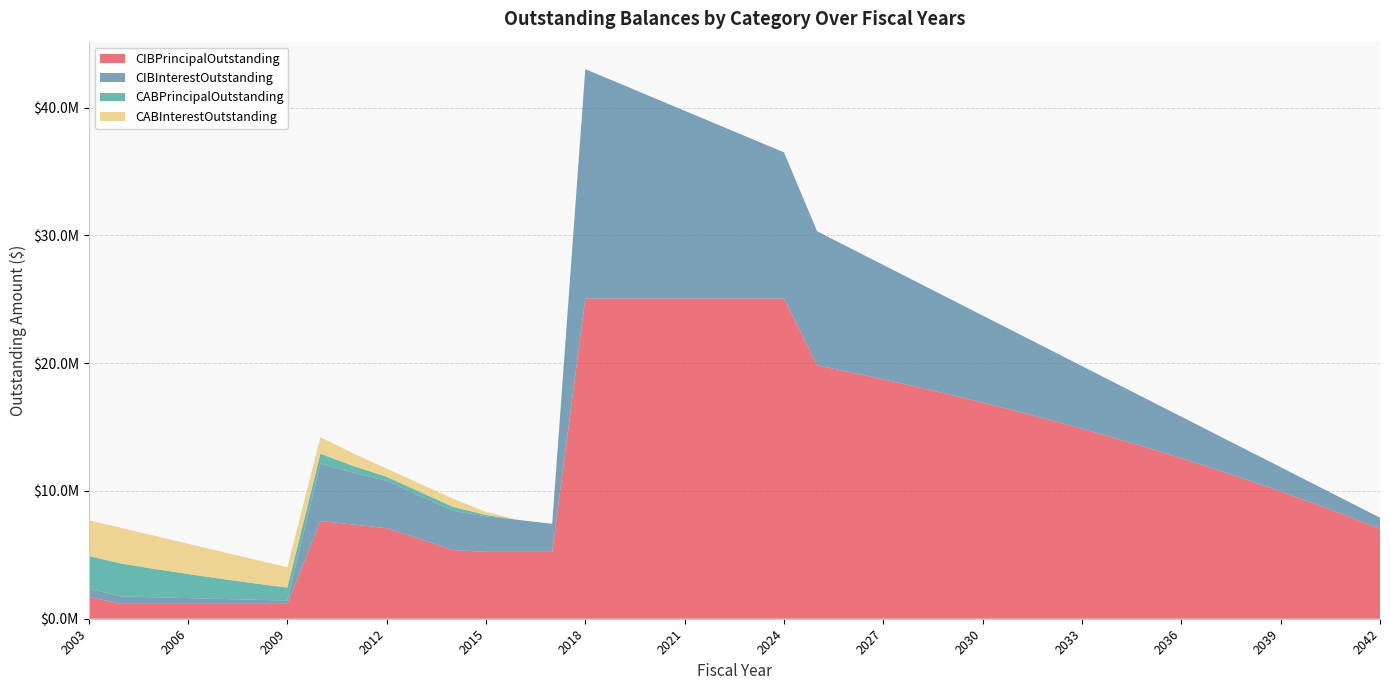

Reading left to right, list all the values displayed in this chart.

CIBPrincipalOutstanding: 2003=1700000.0	2004=1165000.0	2005=1165000.0	2006=1165000.0	2007=1165000.0	2008=1165000.0	2009=1165000.0	2010=7650000.0	2011=7370000.0	2012=7085000.0	2013=6240000.0	2014=5370000.0	2015=5235000.0	2016=5235000.0	2017=5235000.0	2018=25060000.0	2019=25060000.0	2020=25060000.0	2021=25060000.0	2022=25060000.0	2023=25060000.0	2024=25060000.0	2025=19825000.0	2026=19290000.0	2027=18730000.0	2028=18150000.0	2029=17545000.0	2030=16915000.0	2031=16260000.0	2032=15580000.0	2033=14870000.0	2034=14130000.0	2035=13360000.0	2036=12560000.0	2037=11725000.0	2038=10860000.0	2039=9960000.0	2040=9020000.0	2041=8045000.0	2042=7030000.0
CIBInterestOutstanding: 2003=655087.5	2004=577637.5	2005=513562.5	2006=449487.5	2007=385412.5	2008=321337.5	2009=257262.5	2010=4496249.8	2011=4051317.8	2012=3709581.2	2013=3381257.2	2014=3074370.8	2015=2780046.8	2016=2487410.2	2017=2194773.8	2018=17944034.5	2019=16860600.8	2020=15774964.2	2021=14689327.8	2022=13603691.2	2023=12518054.8	2024=11432418.2	2025=10493100.0	2026=9710800.0	2027=8950400.0	2028=8212800.0	2029=7498900.0	2030=6809700.0	2031=6146200.0	2032=5509400.0	2033=4900400.0	2034=4320400.0	2035=3770600.0	2036=3252200.0	2037=2766500.0	2038=2314800.0	2039=1898400.0	2040=1518800.0	2041=1177500.0	2042=876000.0
CABPrincipalOutstanding: 2003=2563264.6	2004=2563264.6	2005=2213371.1	2006=1883624.1	2007=1573462.6	2008=1284014.1	2009=1014673.7	2010=763048.7	2011=528429.7	2012=310090.7	2013=310090.7	2014=310090.7	2015=106335.0	2016=0.0	2017=0.0	2018=0.0	2019=0.0	2020=0.0	2021=0.0	2022=0.0	2023=0.0	2024=0.0	2025=0.0	2026=0.0	2027=0.0	2028=0.0	2029=0.0	2030=0.0	2031=0.0	2032=0.0	2033=0.0	2034=0.0	2035=0.0	2036=0.0	2037=0.0	2038=0.0	2039=0.0	2040=0.0	2041=0.0	2042=0.0
CABInterestOutstanding: 2003=2791735.4	2004=2791735.4	2005=2591628.9	2006=2371375.9	2007=2131537.4	2008=1870985.9	2009=1590326.4	2010=1291951.4	2011=976570.3	2012=644909.3	2013=644909.3	2014=644909.3	2015=233665.0	2016=0.0	2017=0.0	2018=0.0	2019=0.0	2020=0.0	2021=0.0	2022=0.0	2023=0.0	2024=0.0	2025=0.0	2026=0.0	2027=0.0	2028=0.0	2029=0.0	2030=0.0	2031=0.0	2032=0.0	2033=0.0	2034=0.0	2035=0.0	2036=0.0	2037=0.0	2038=0.0	2039=0.0	2040=0.0	2041=0.0	2042=0.0